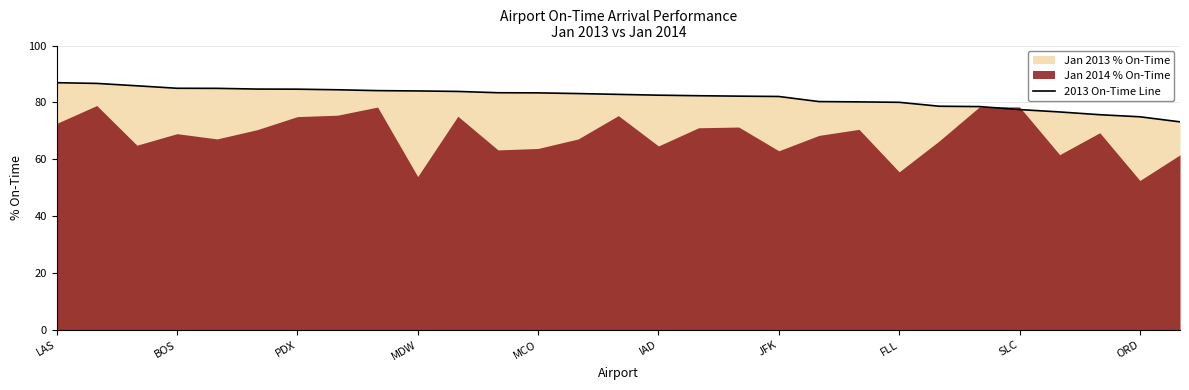

Count the number of values greater than 82.

19